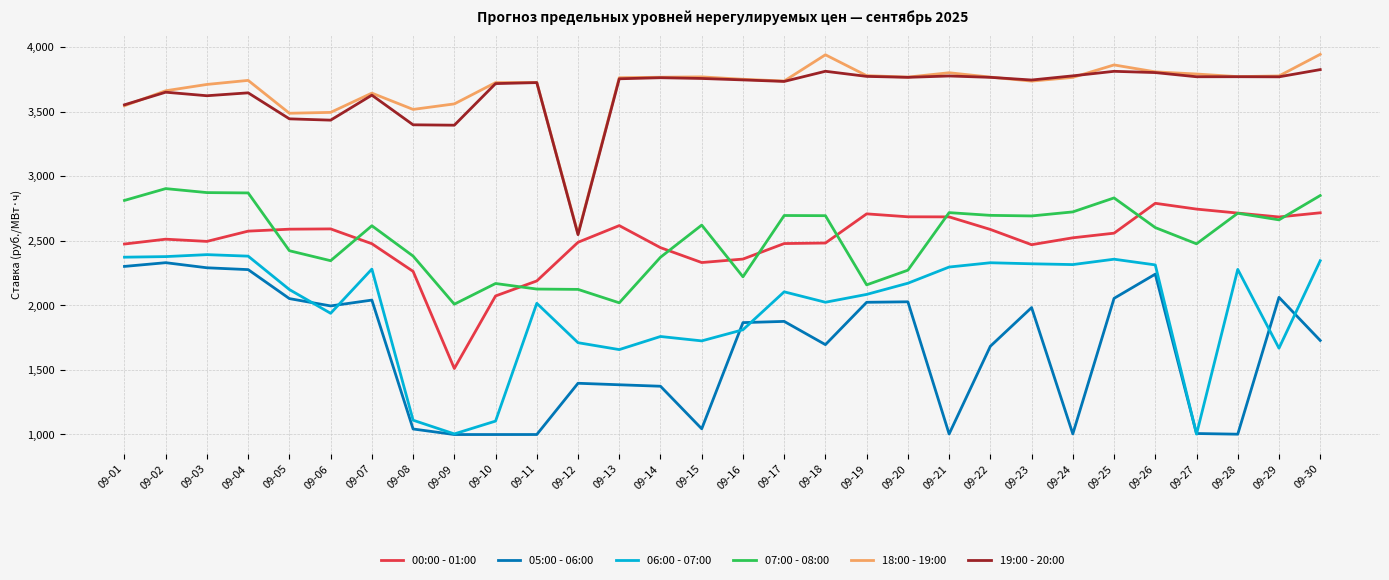

The value of 00:00 - 01:00 at 09-28 is 618.8. True or false?

False